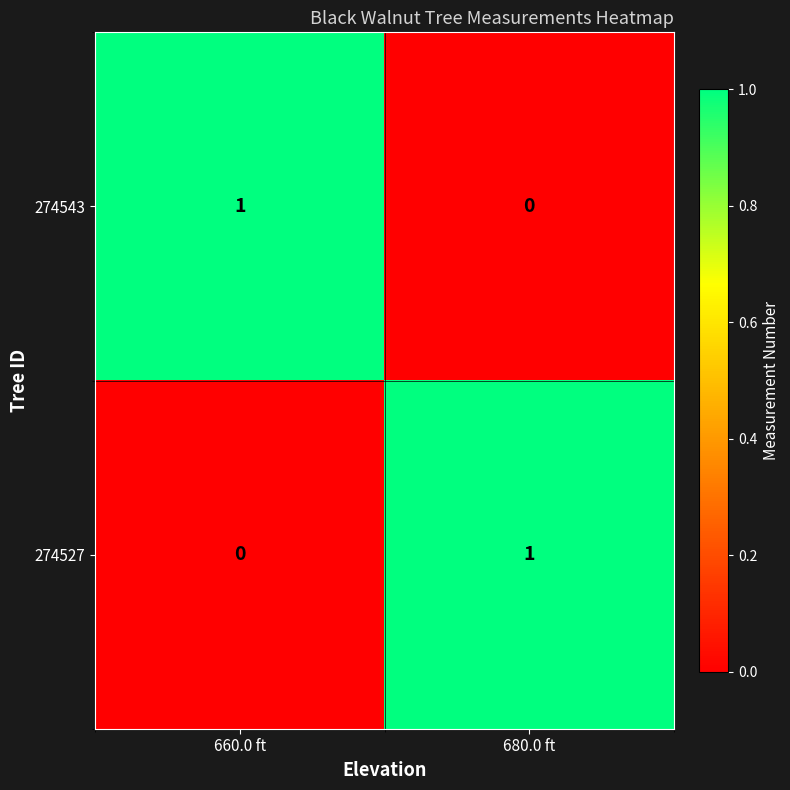

At how many categories does at least one series exceed 0?

2